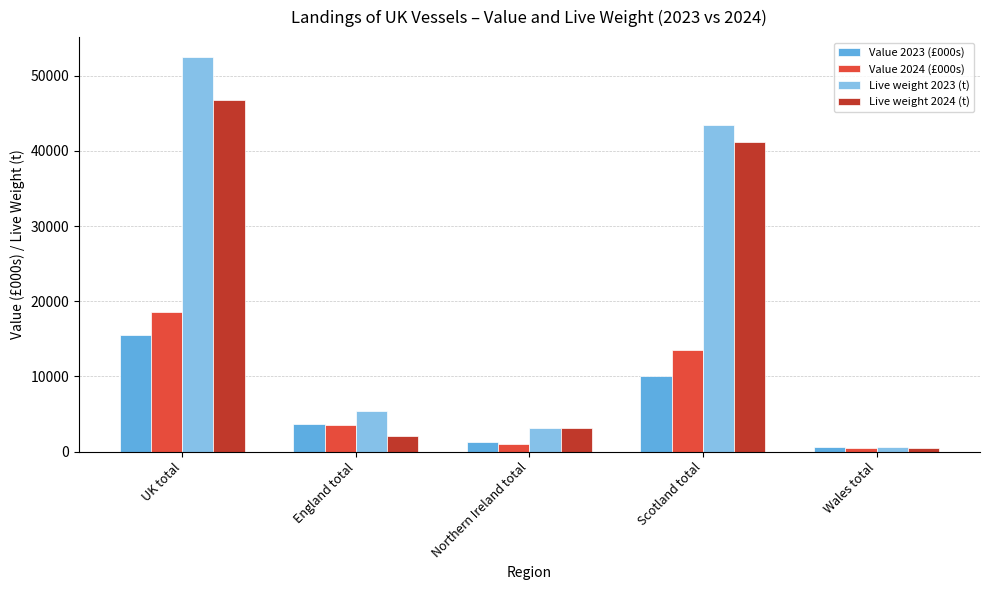

What are all the series names shown in the legend?

Value 2023 (£000s), Value 2024 (£000s), Live weight 2023 (t), Live weight 2024 (t)